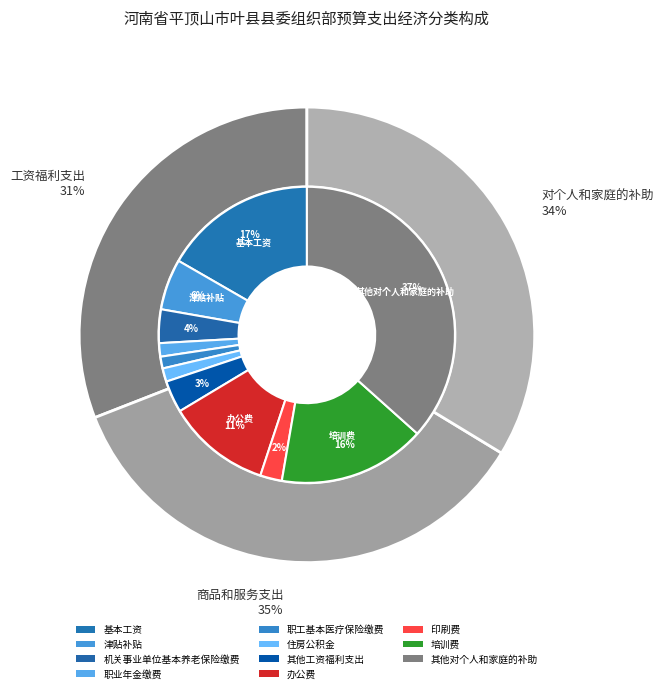

To the nearest percent, what is the average slice percentage?

9%